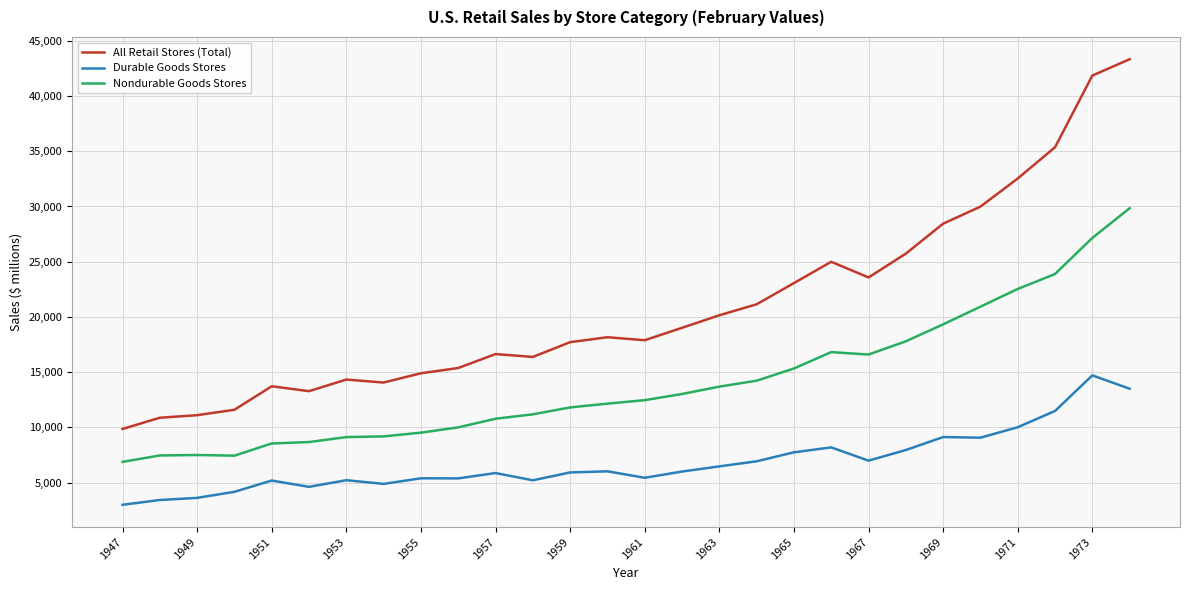

What is the difference between the maximum and minimum values in the Nondurable Goods Stores series?

22976